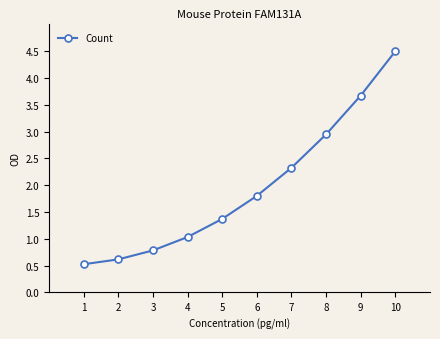

How many distinct data groups are displayed?

1